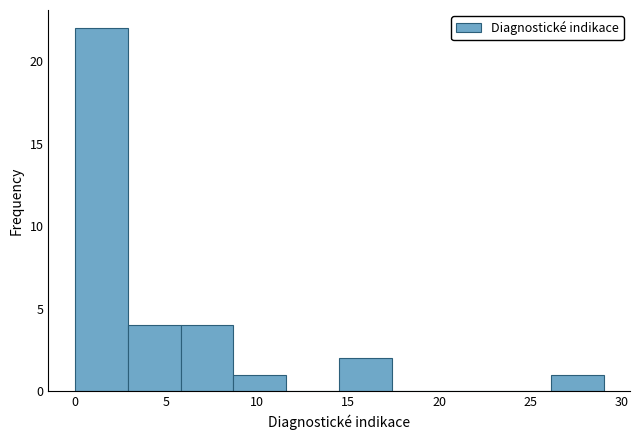

How tall is the bar that spans 0.0 to 2.9 on the x-axis? Neither the bar edges nor the heights are printed on the chart, so give them approximately, as read against the axes.

22